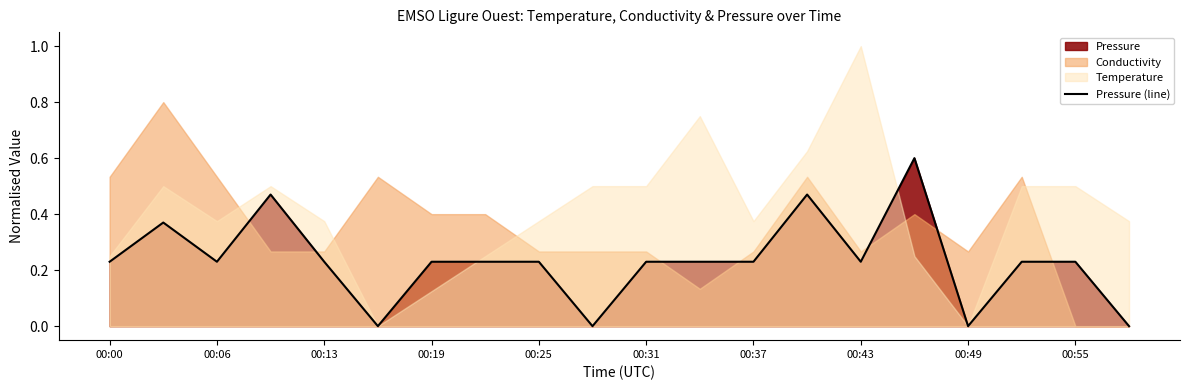

What is the maximum value for Pressure (line)?

0.6